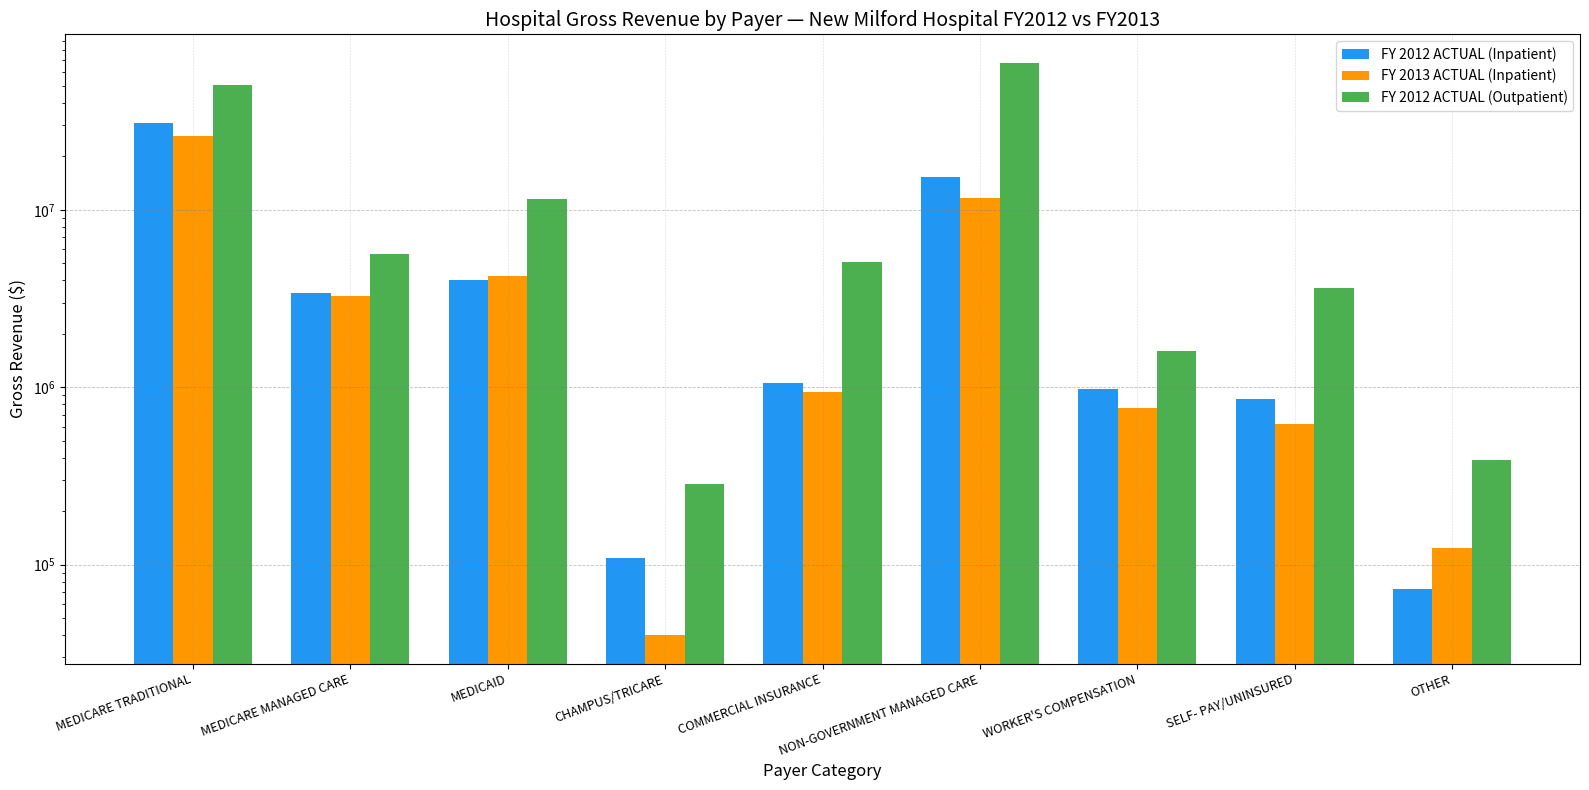

True or false: FY 2012 ACTUAL (Inpatient) has a value of 108538 at CHAMPUS/TRICARE.

True